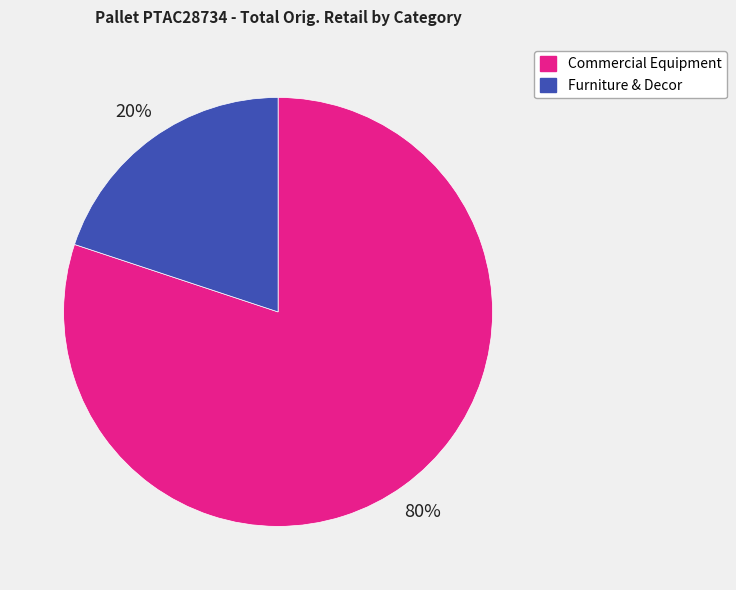

Is the sum of Furniture & Decor and Commercial Equipment greater than half?

Yes